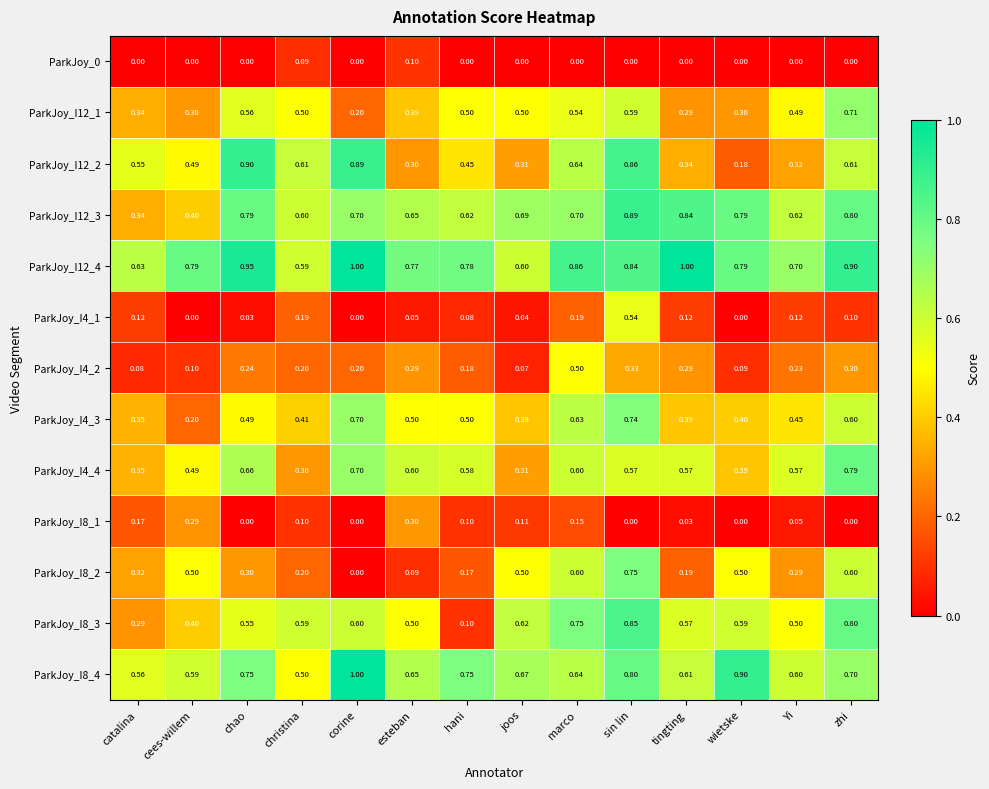

At which category is the sum across all series the highest?

sin lin